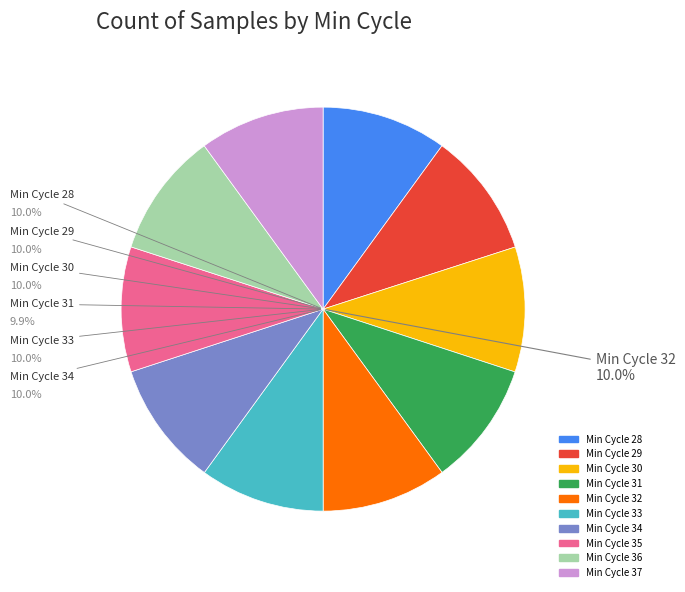

Is there any slice that represents more than half of the pie?

No